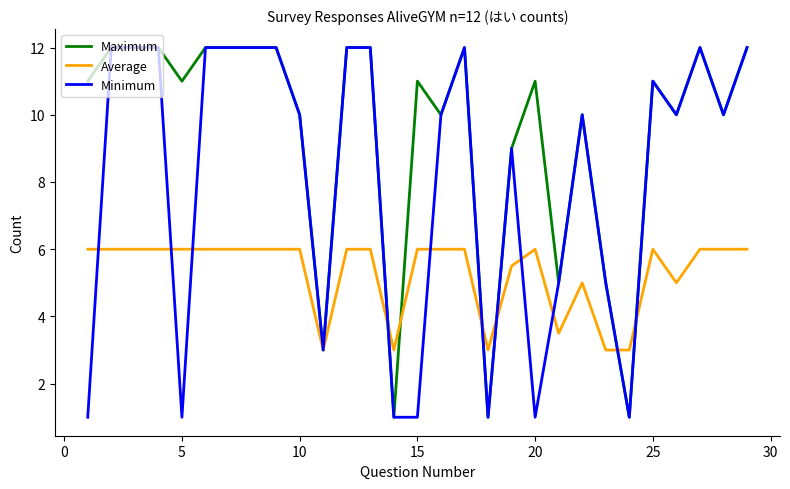

Does the chart have visible grid lines?

No